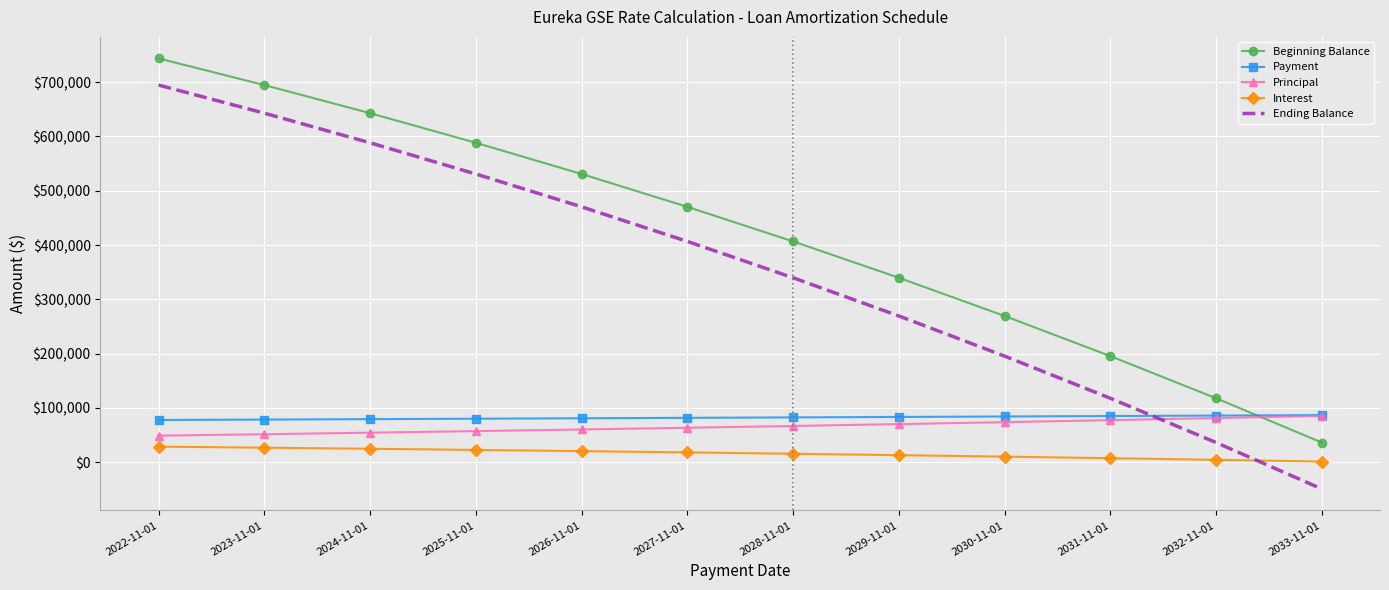

What is the difference between the Ending Balance values at 2031-11-01 and 2030-11-01?

77619.8